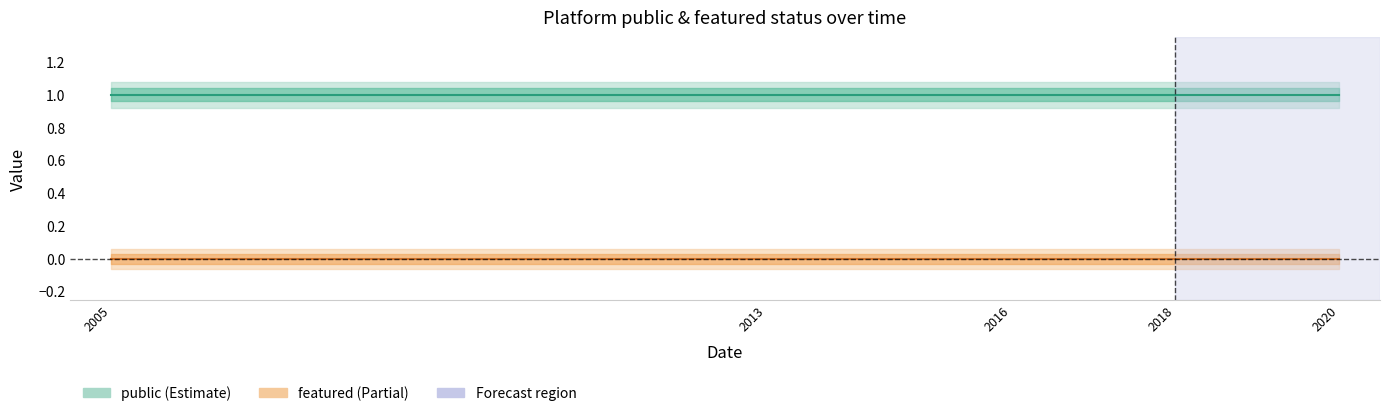

At which label is featured closest to 0?

2020